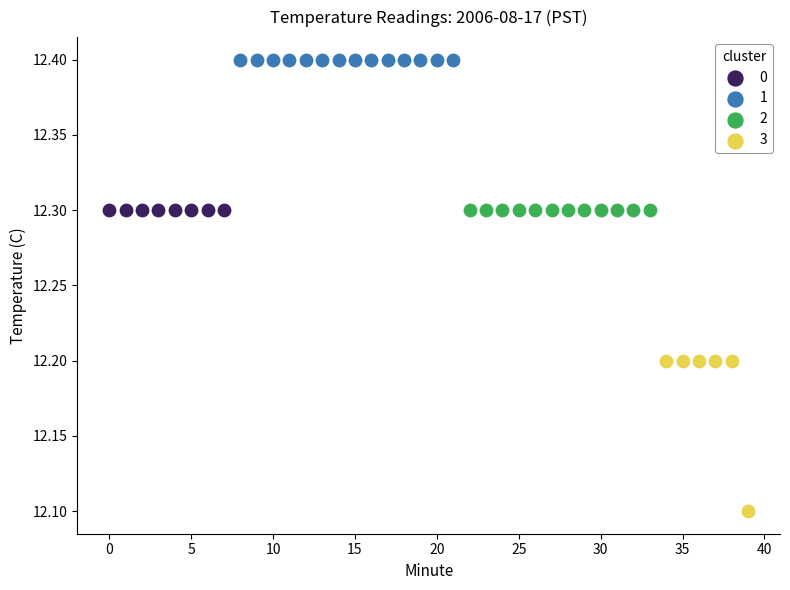

Which series contains the lowest Y value?

3